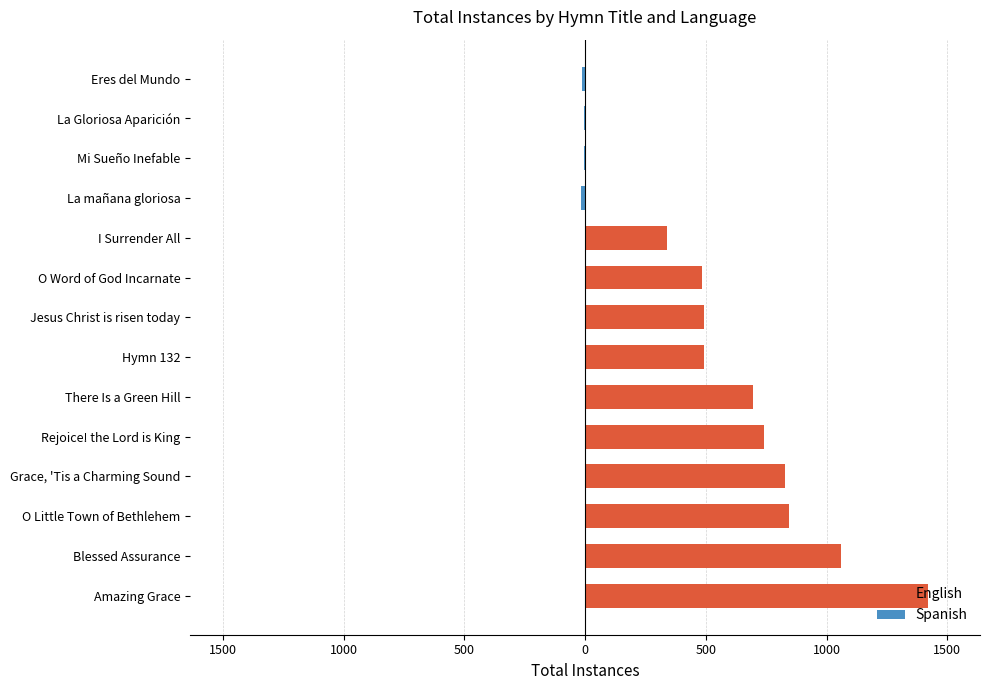

Which series has the largest total across all categories?

English